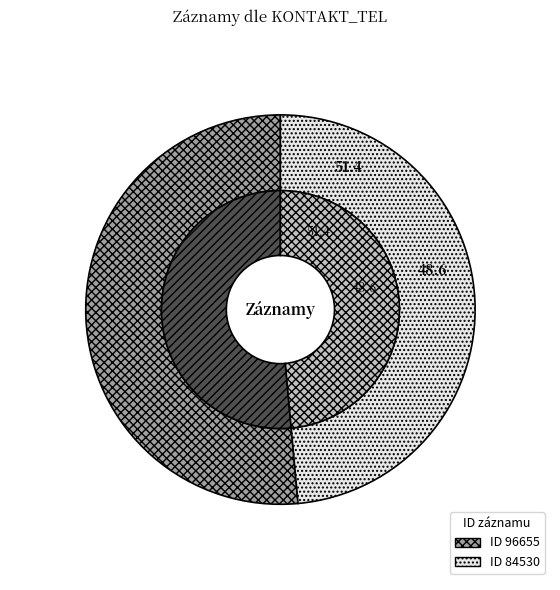

To the nearest percent, what portion does 84530 represent?

49%